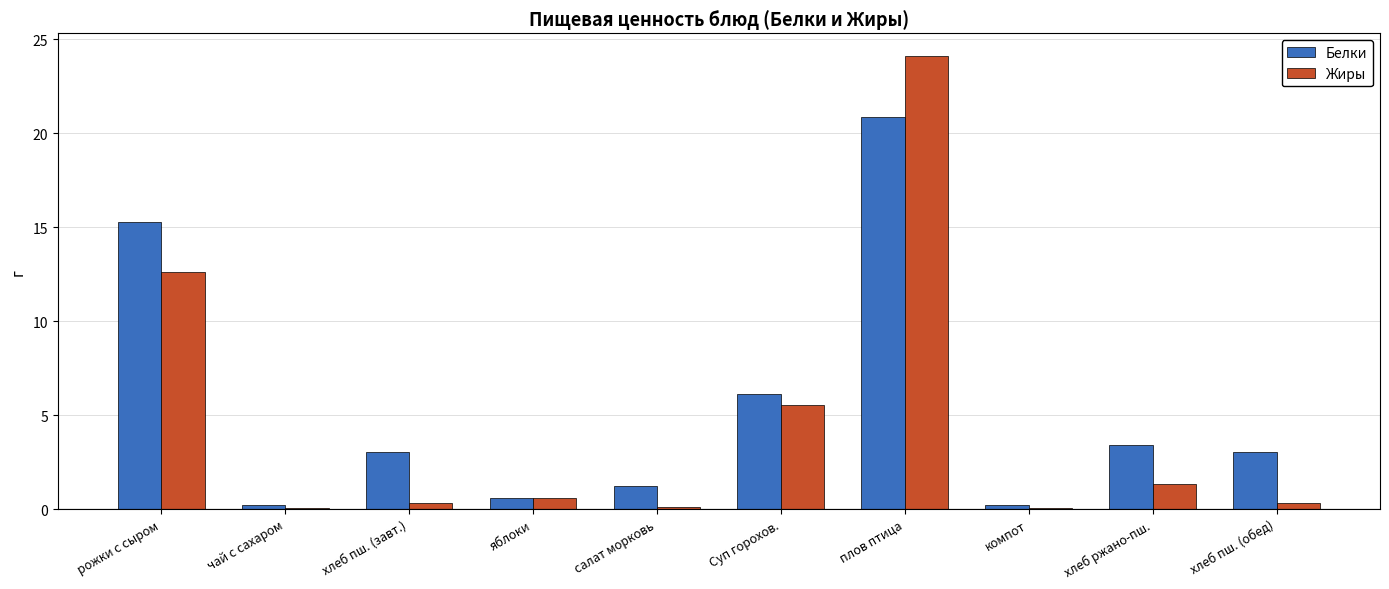

Count the number of categories in the chart.

10